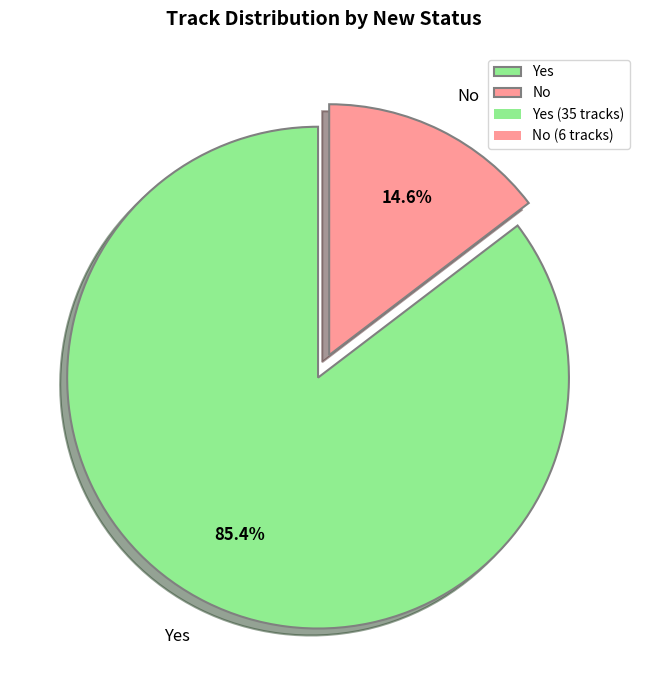

Between No and Yes, which is larger?

Yes